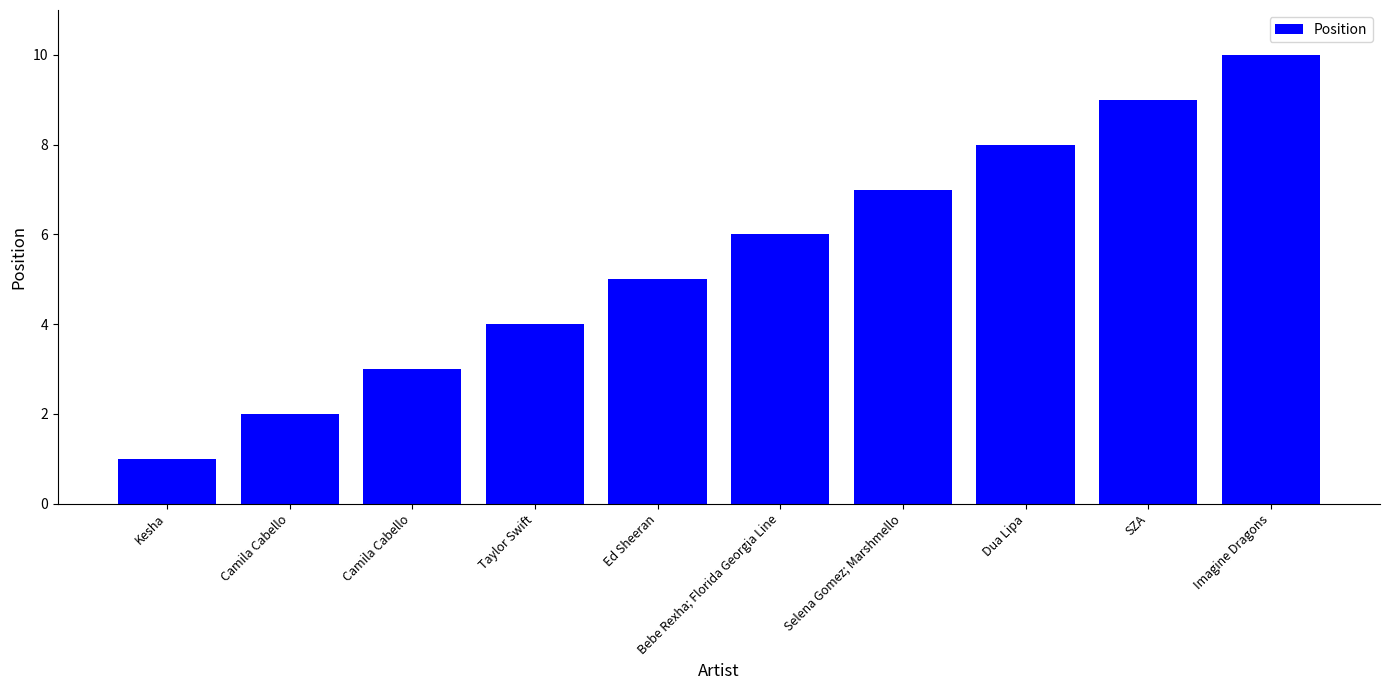

At which label does the data first exceed 6?

Selena Gomez; Marshmello